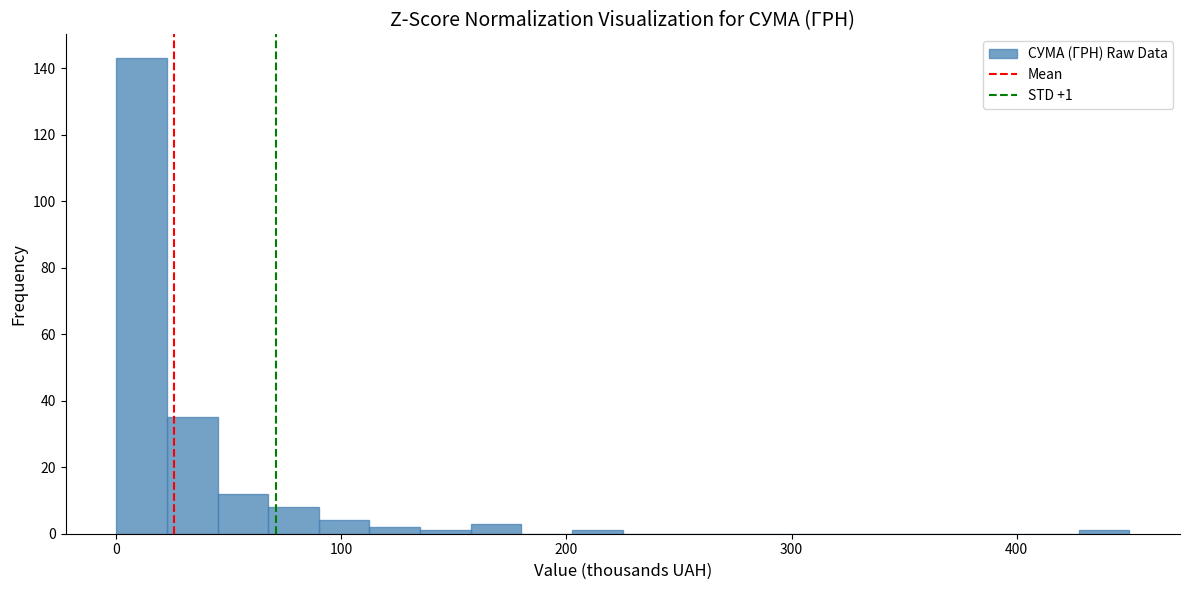

Read against the x-axis, roughly where is the centre of the tallest bar?

10